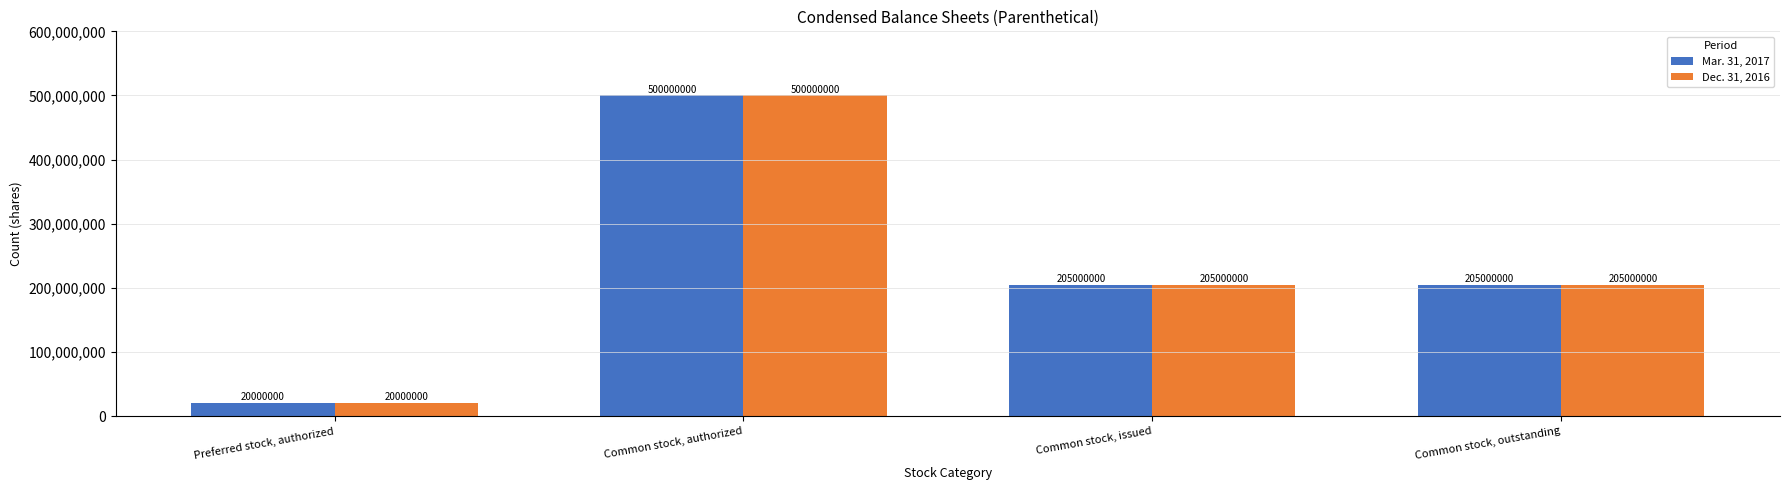

Count the number of categories in the chart.

4